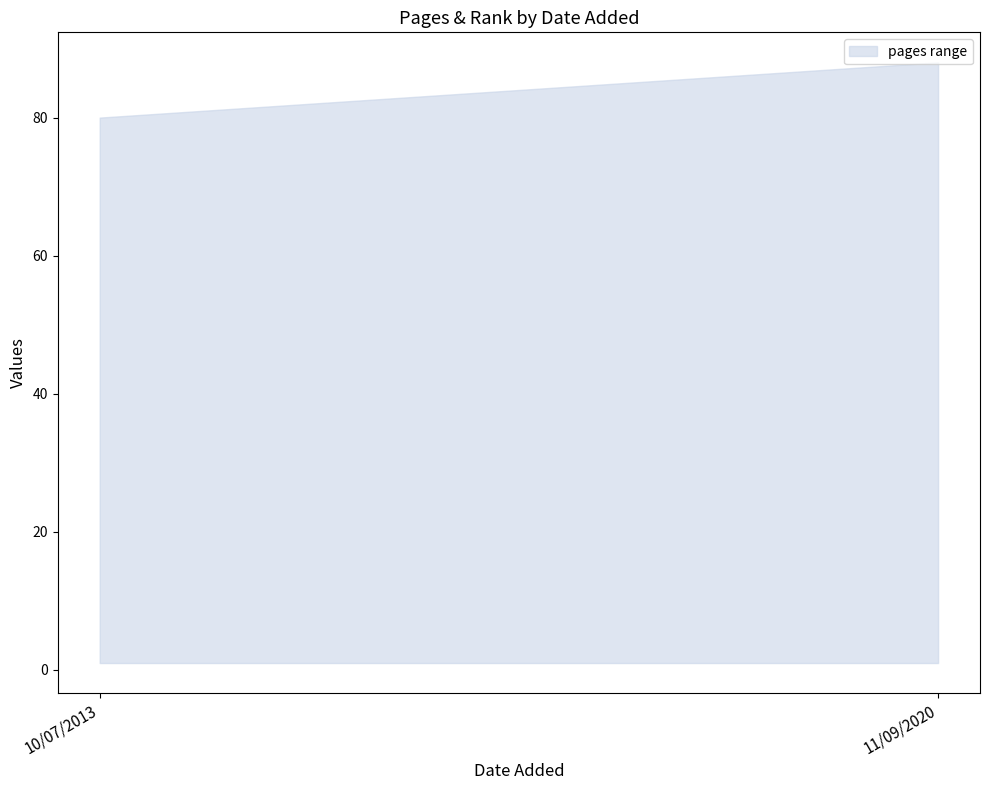

What is the approximate value of upper at 11/09/2020?

88